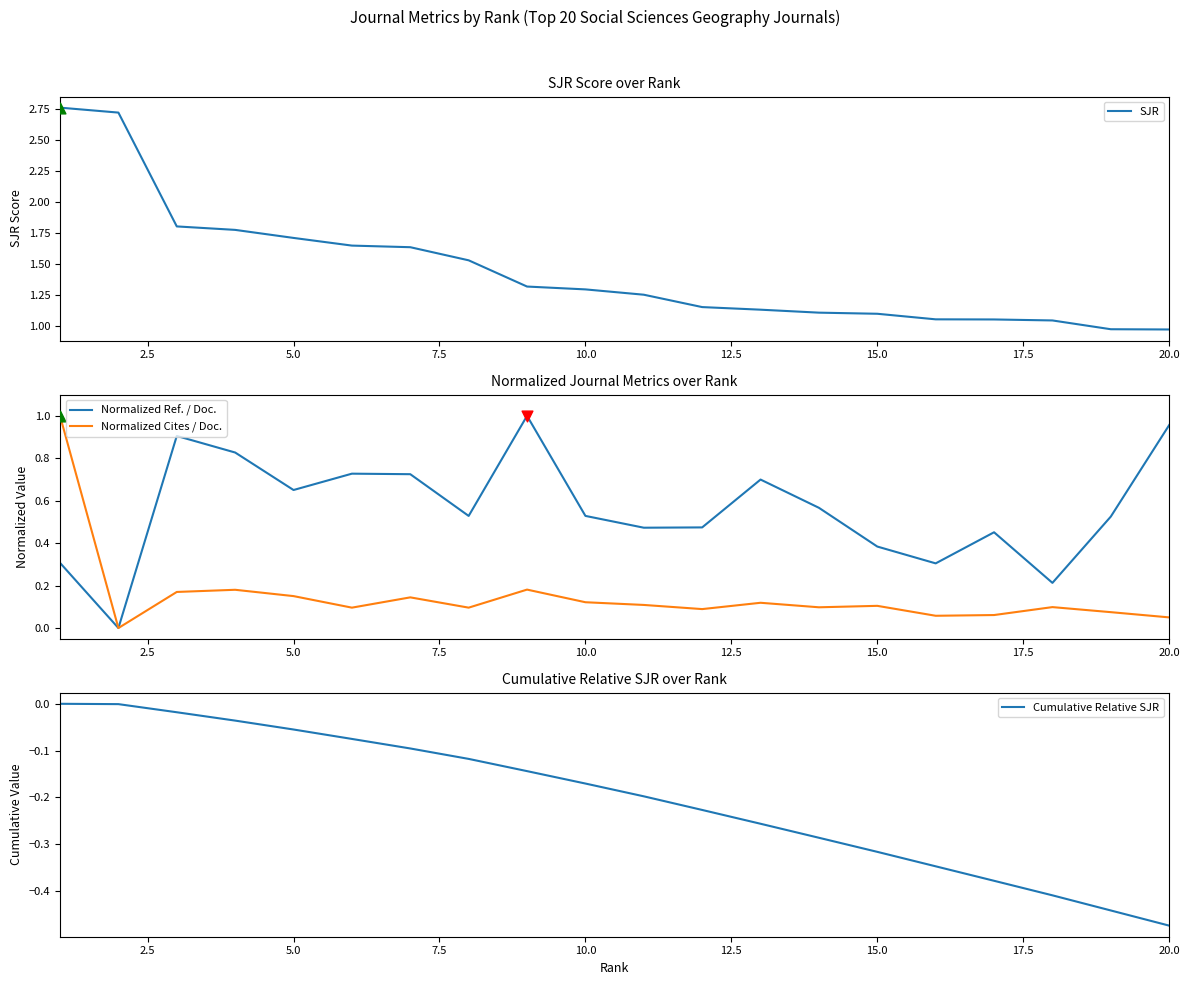

Which series contains the highest Y value?

SJR